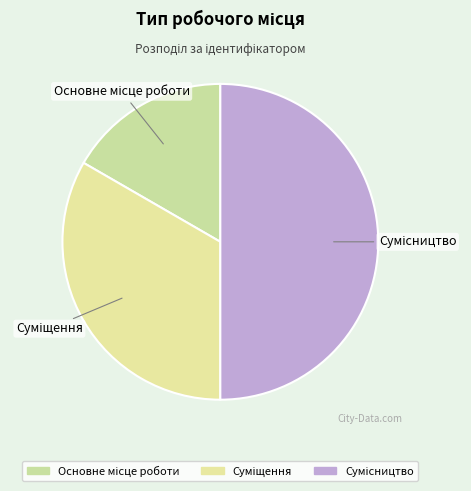

What percentage do Основне місце роботи and Сумісництво together represent?

66.7%